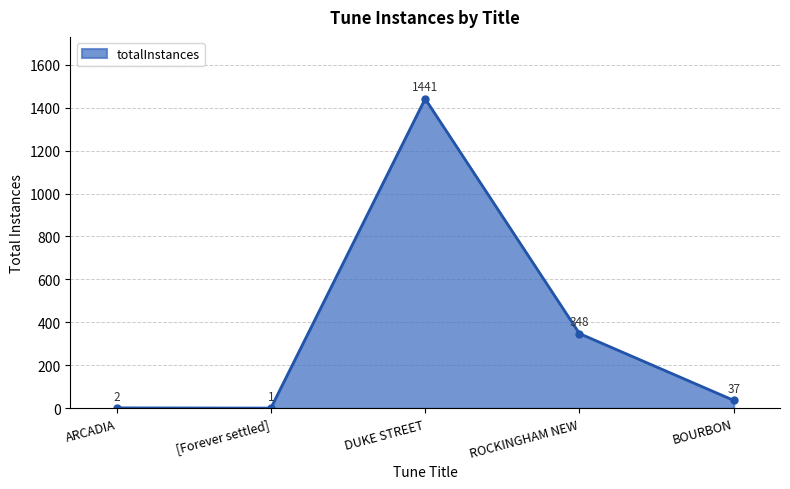

Does the chart display data point markers on the line(s)?

Yes